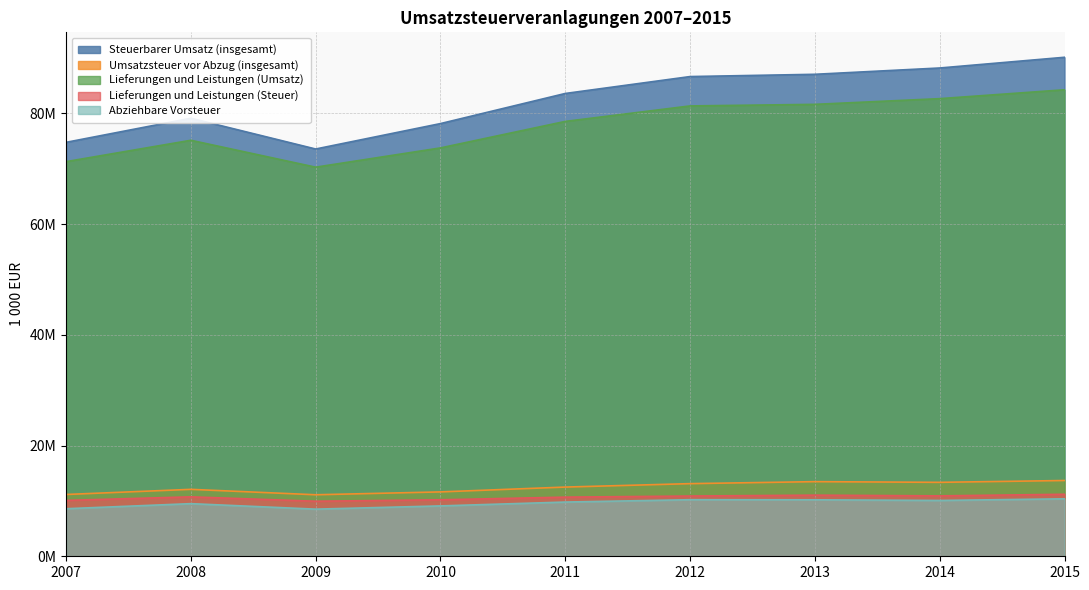

What is the difference between the Abziehbare Vorsteuer values at 2013 and 2010?

1103808